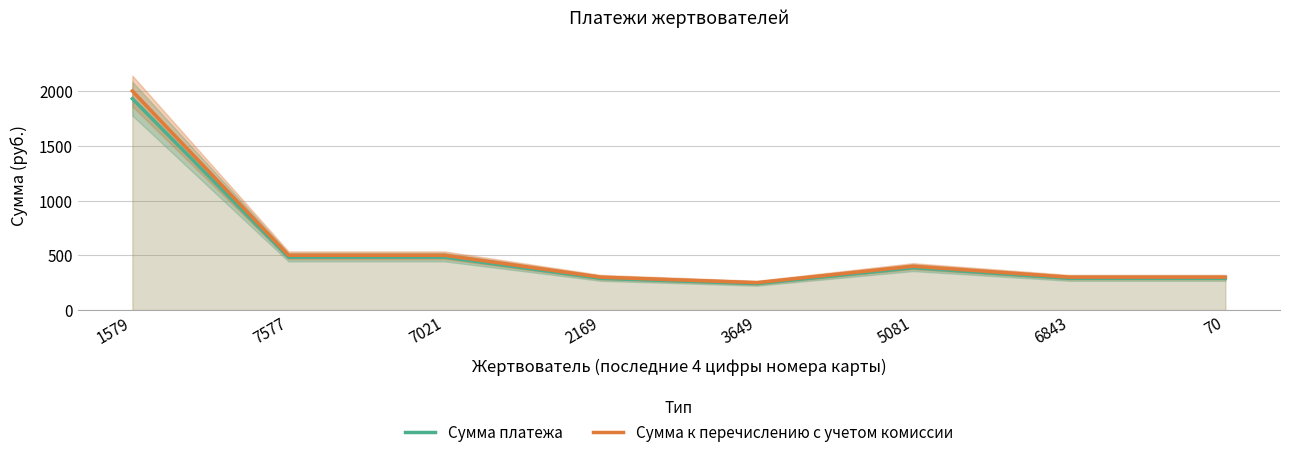

True or false: Сумма к перечислению с учетом комиссии and Сумма платежа cross at least once.

False